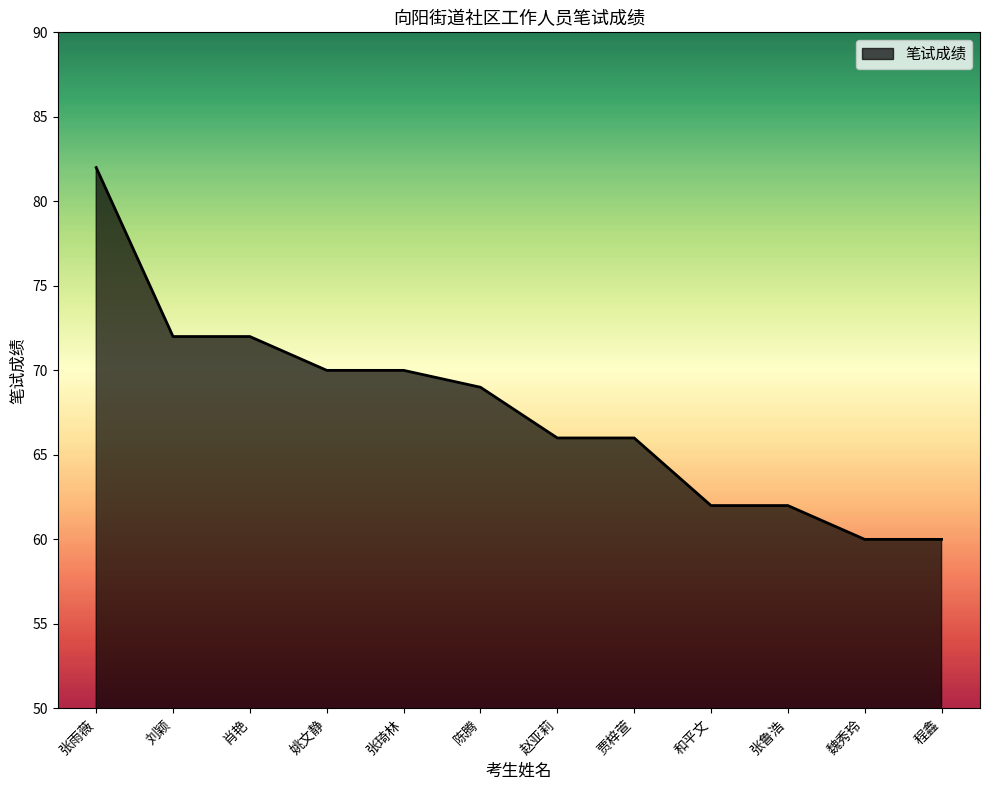

What position from the right is 张雨薇?

12